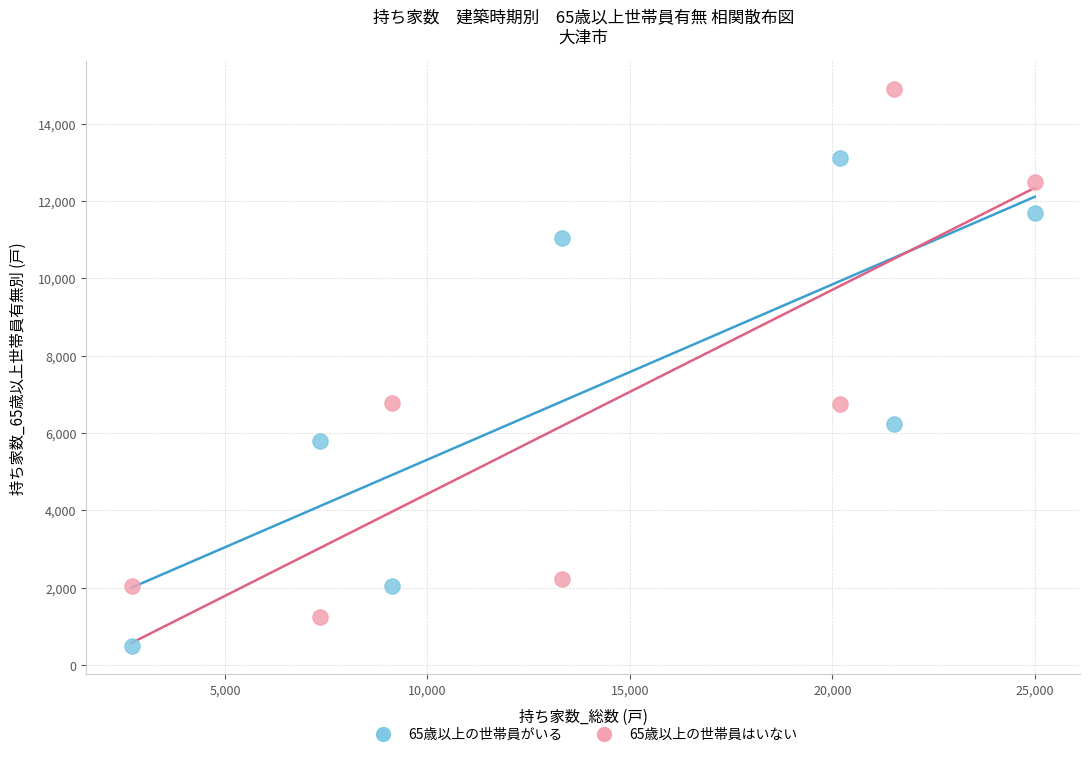

Across all data points, what is the range of Y values (max minus min)?

14410